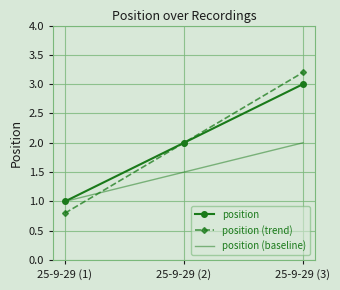

Reading right to left, extract all data points from this chart.

position: 25-9-29 (3)=3.0	25-9-29 (2)=2.0	25-9-29 (1)=1.0
position (trend): 25-9-29 (3)=3.2	25-9-29 (2)=2.0	25-9-29 (1)=0.8
position (baseline): 25-9-29 (3)=2.0	25-9-29 (2)=1.5	25-9-29 (1)=1.0